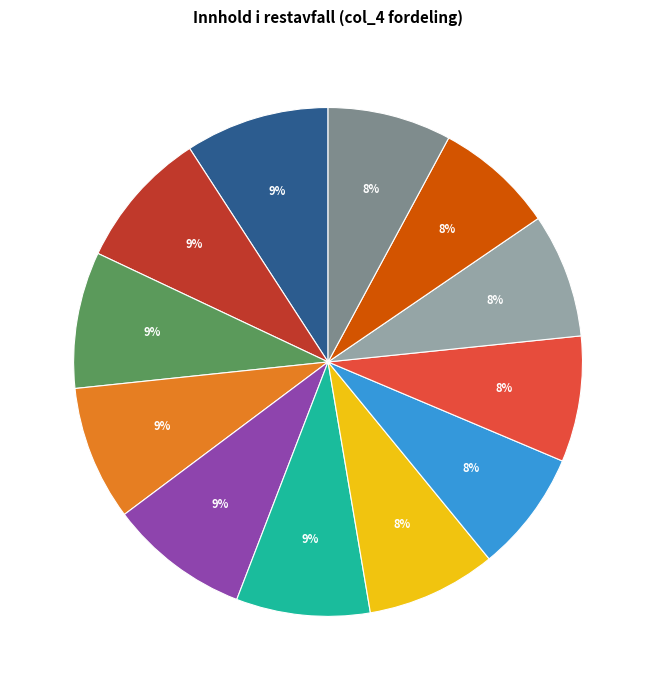

Is there a majority slice in this chart?

No